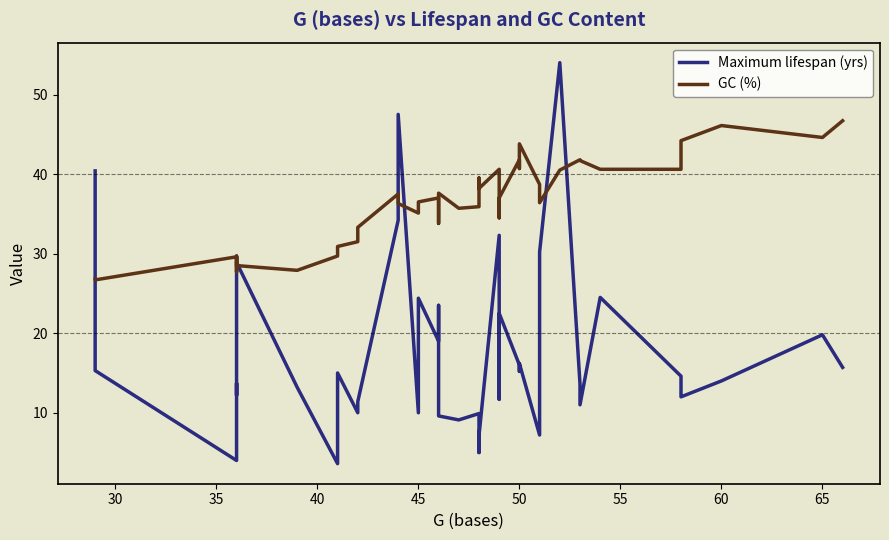

Rank the series by their maximum value, from lowest to highest.

GC (%), Maximum lifespan (yrs)